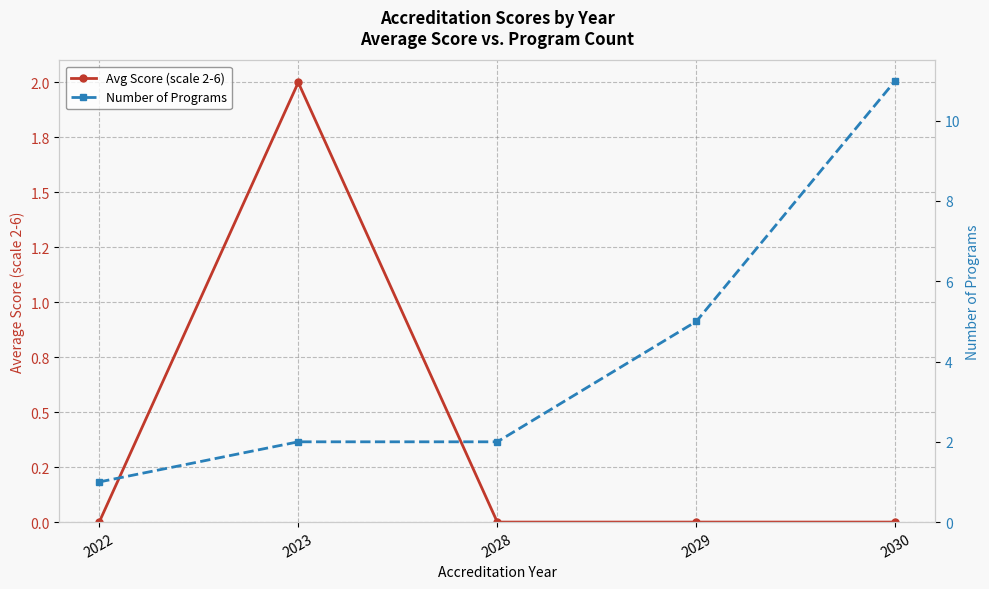

The Avg Score (scale 2-6) series shows 1 at 2023. True or false?

False